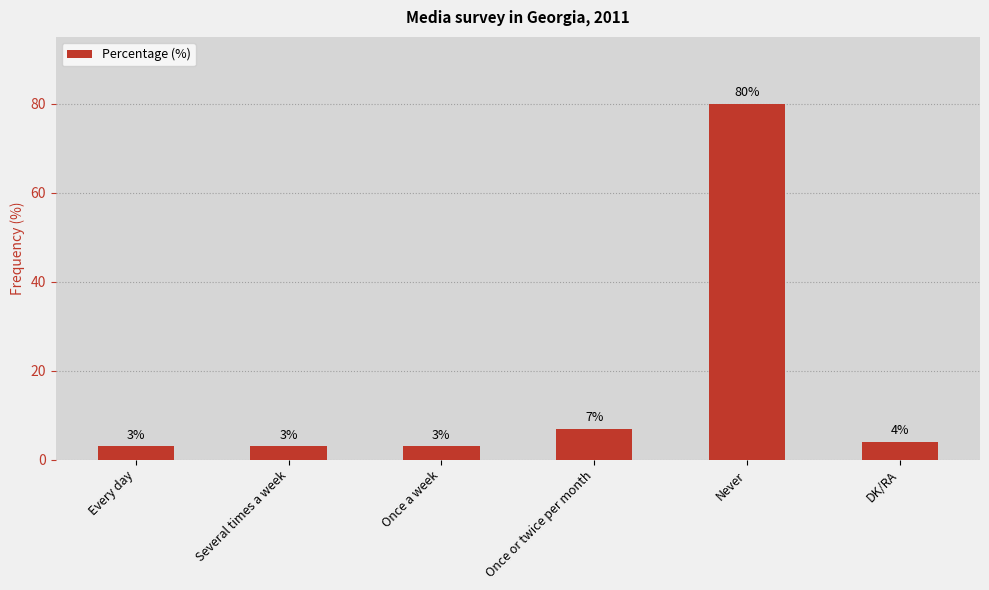

What is the smallest value displayed?

3